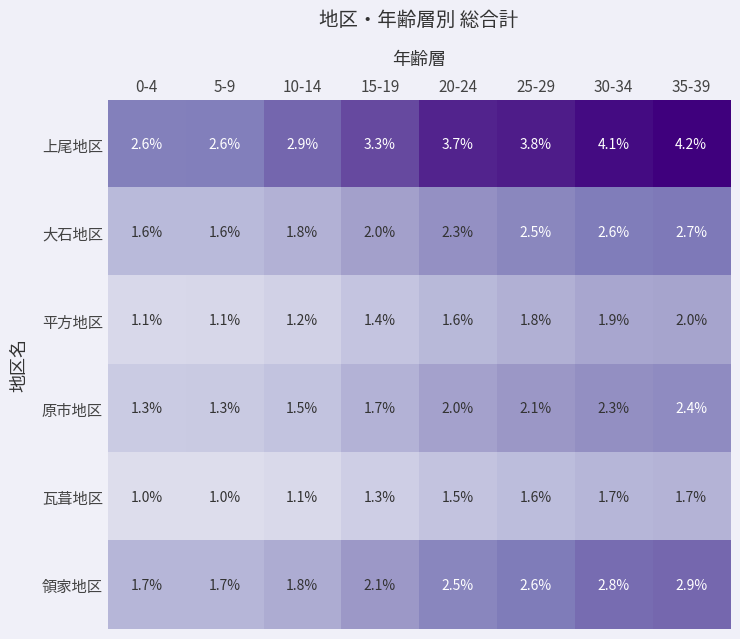

What is the sum of all 瓦葺地区 values?

10.9